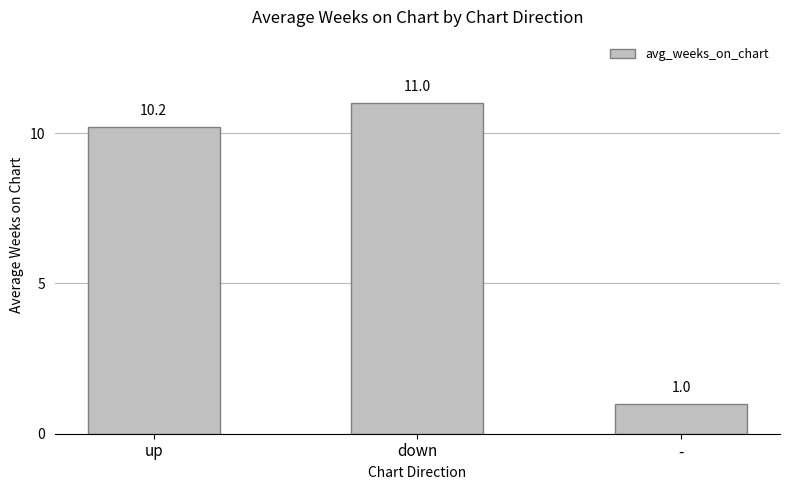

What is the minimum value shown in the chart?

1.0